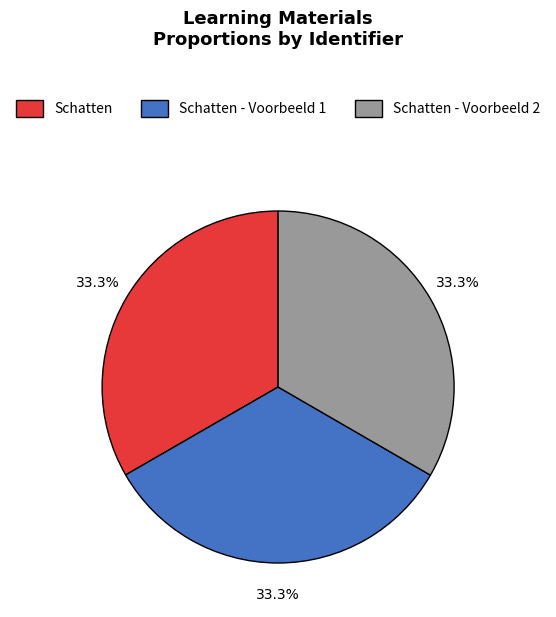

Is there any slice that represents more than half of the pie?

No